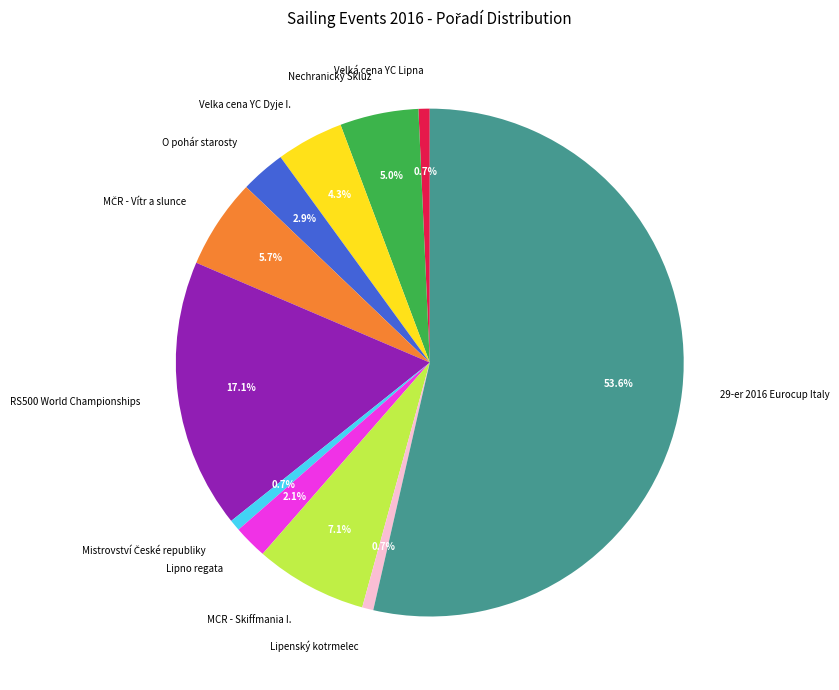

What is the majority slice?

29-er 2016 Eurocup Italy